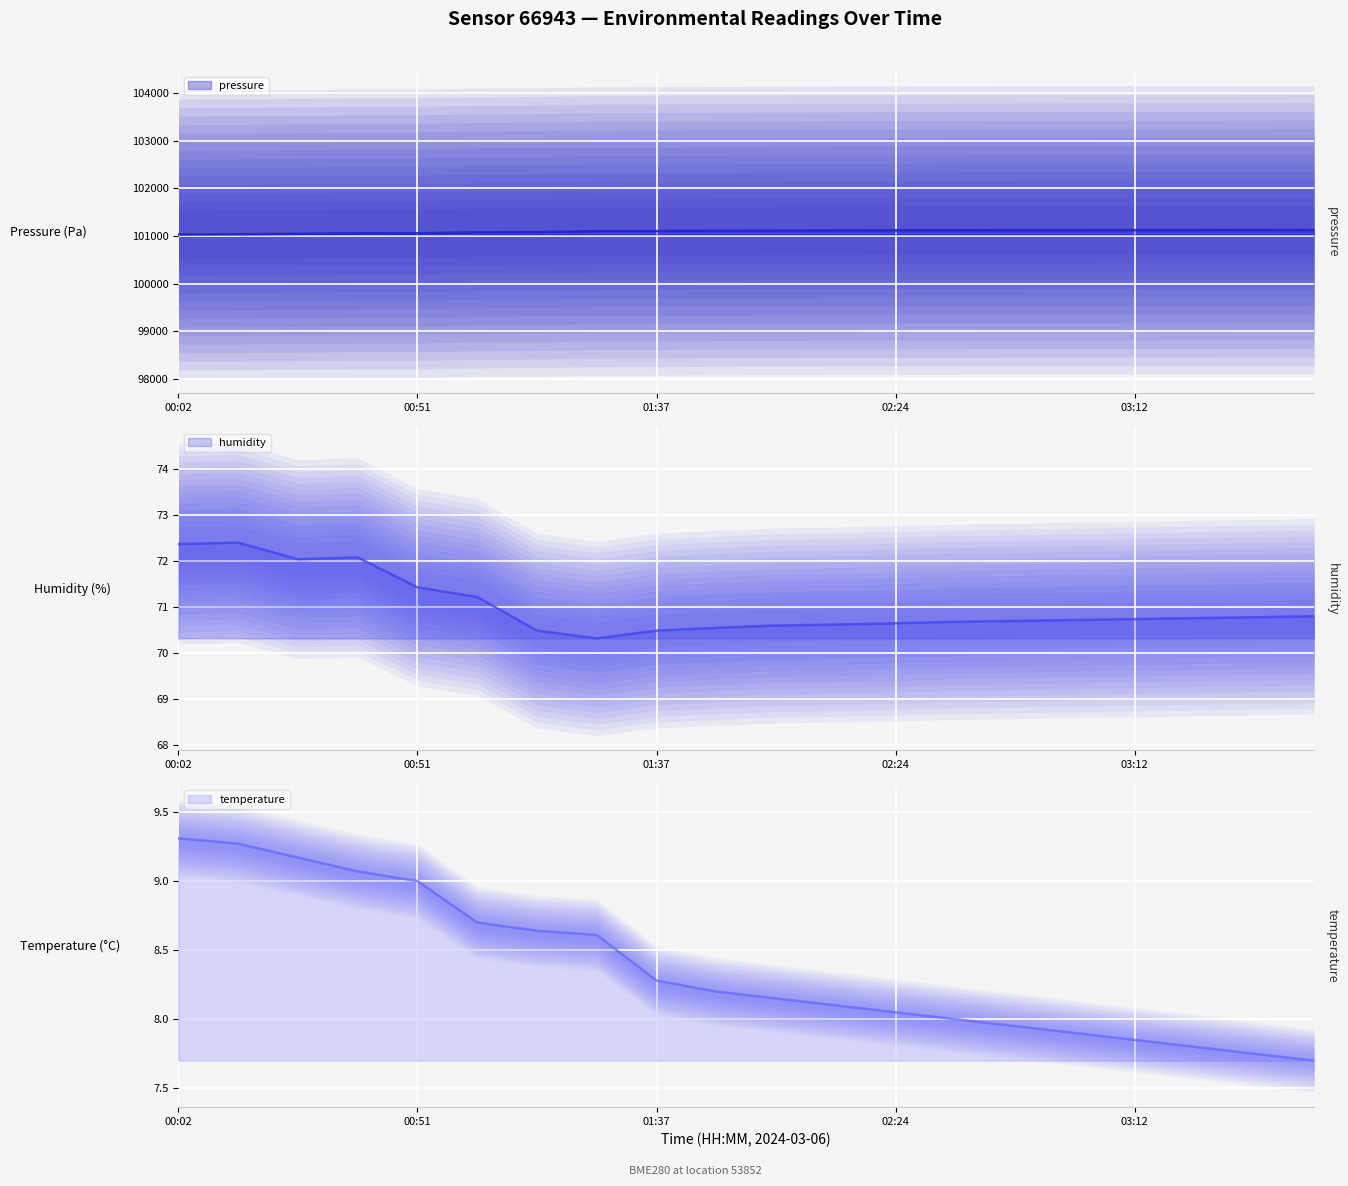

What is the minimum value for pressure?

101033.0